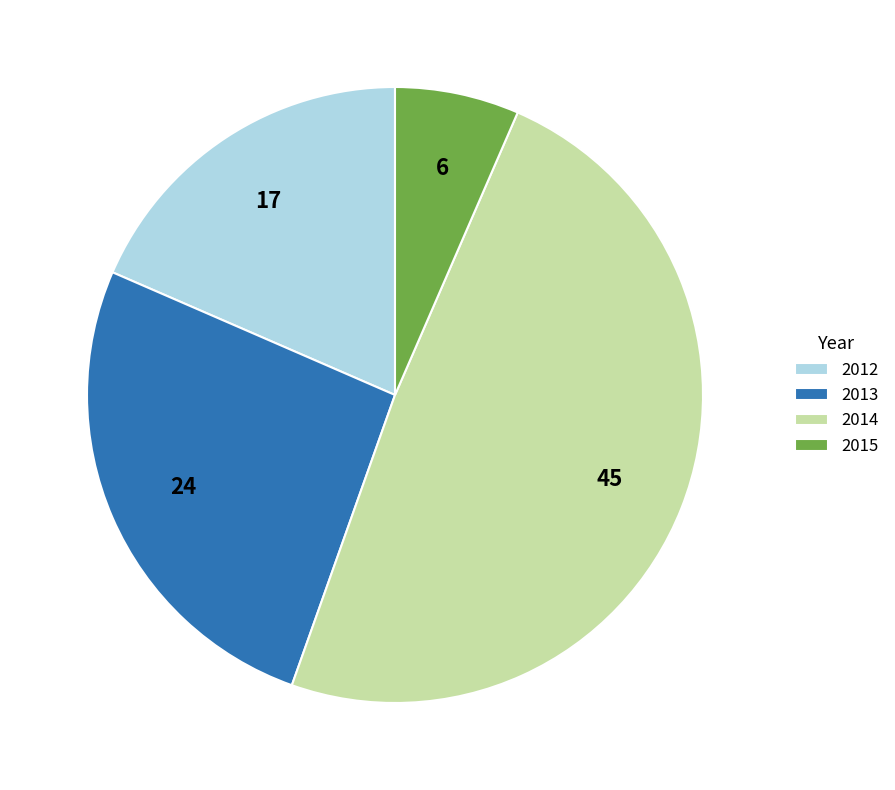

Combined, do 2013 and 2014 account for over 50%?

Yes